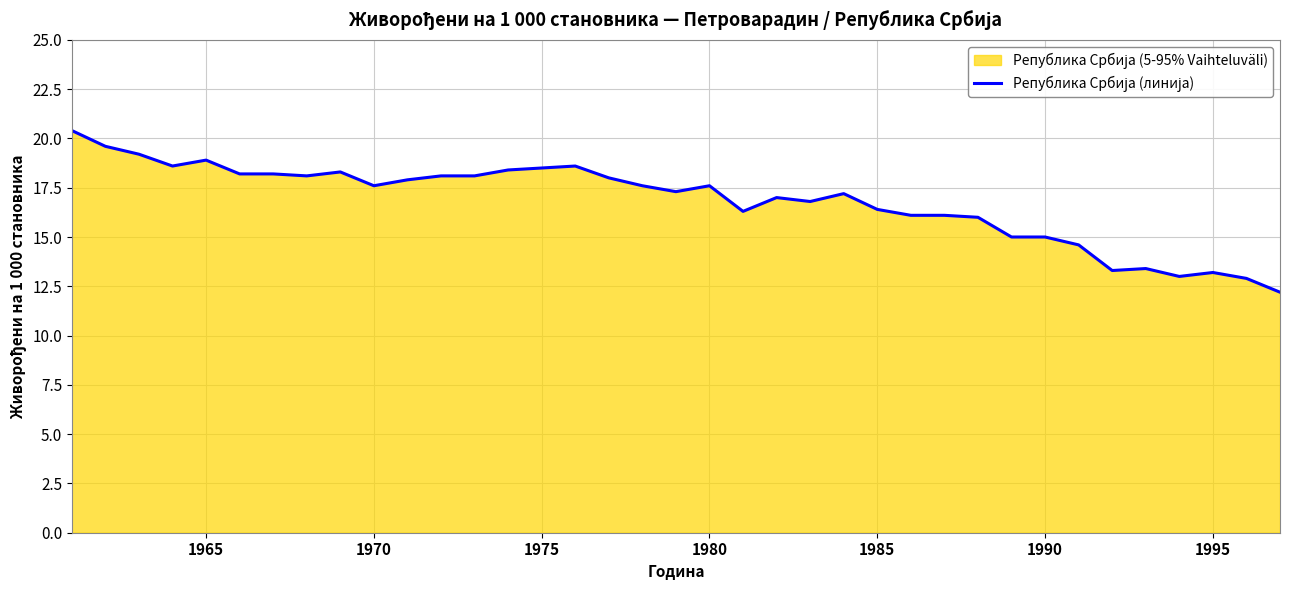

The chart shows a value of 17.6 at 1970. True or false?

True